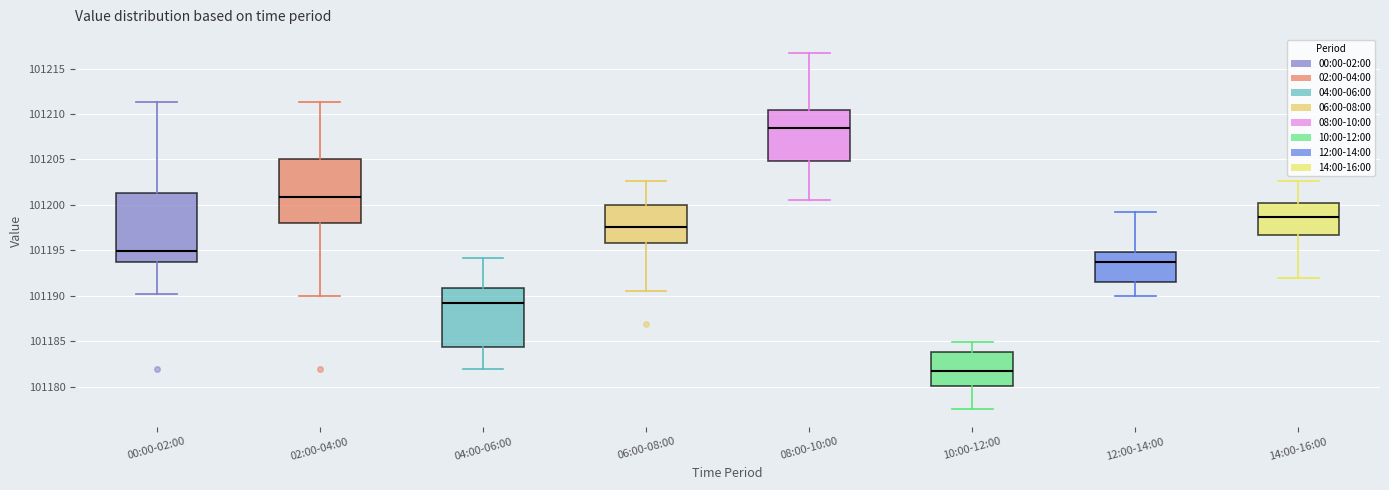

Reading left to right, transcribe this box plot: for each box, give where its median line is, the range the box spans, and where its two whiskers end, as read against the y-axis. The values are not printed on the chart, so give them approximately, as read against the axis.

00:00-02:00: median 101195.0, box 101194.0 to 101201.5, whiskers 101190.0 to 101211.5
02:00-04:00: median 101201.0, box 101198.0 to 101205.0, whiskers 101190.0 to 101211.5
04:00-06:00: median 101189.0, box 101184.5 to 101191.0, whiskers 101182.0 to 101194.0
06:00-08:00: median 101197.5, box 101196.0 to 101200.0, whiskers 101190.5 to 101202.5
08:00-10:00: median 101208.5, box 101205.0 to 101210.5, whiskers 101200.5 to 101217.0
10:00-12:00: median 101181.5, box 101180.0 to 101184.0, whiskers 101177.5 to 101185.0
12:00-14:00: median 101193.5, box 101191.5 to 101195.0, whiskers 101190.0 to 101199.0
14:00-16:00: median 101198.5, box 101196.5 to 101200.5, whiskers 101192.0 to 101202.5